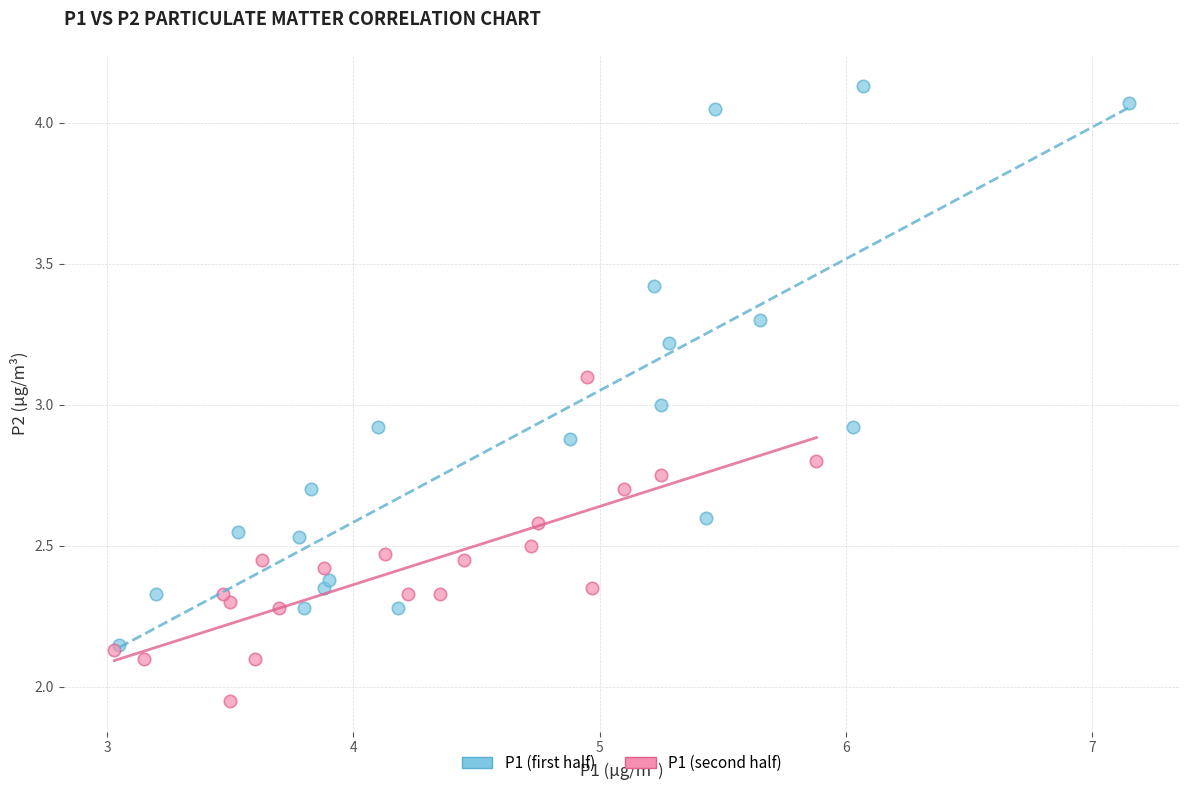

Which series reaches the minimum Y coordinate?

P1 (second half)